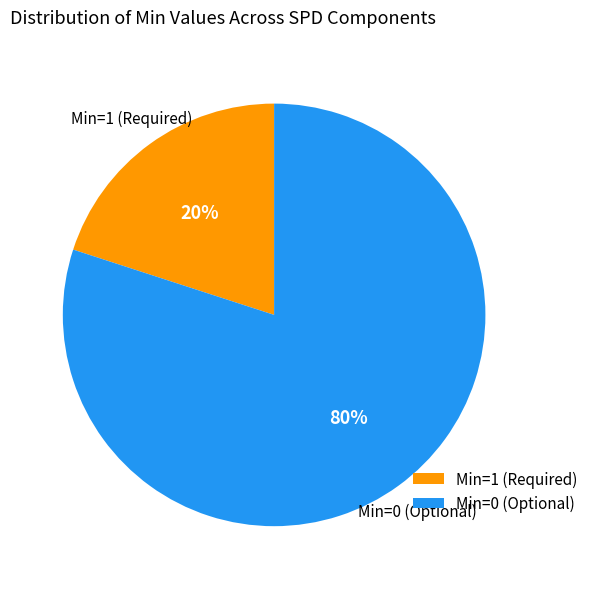

To the nearest percent, what is the average slice percentage?

50%